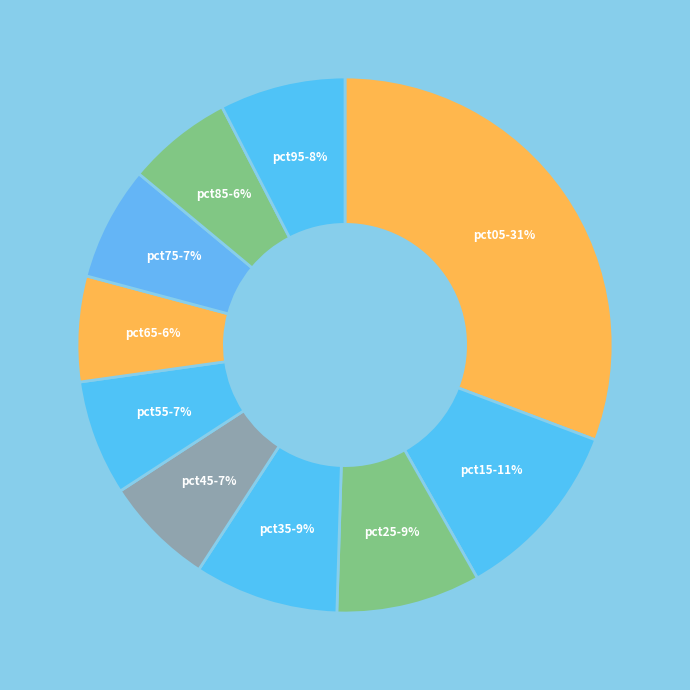

Count the number of slices in the pie.

10